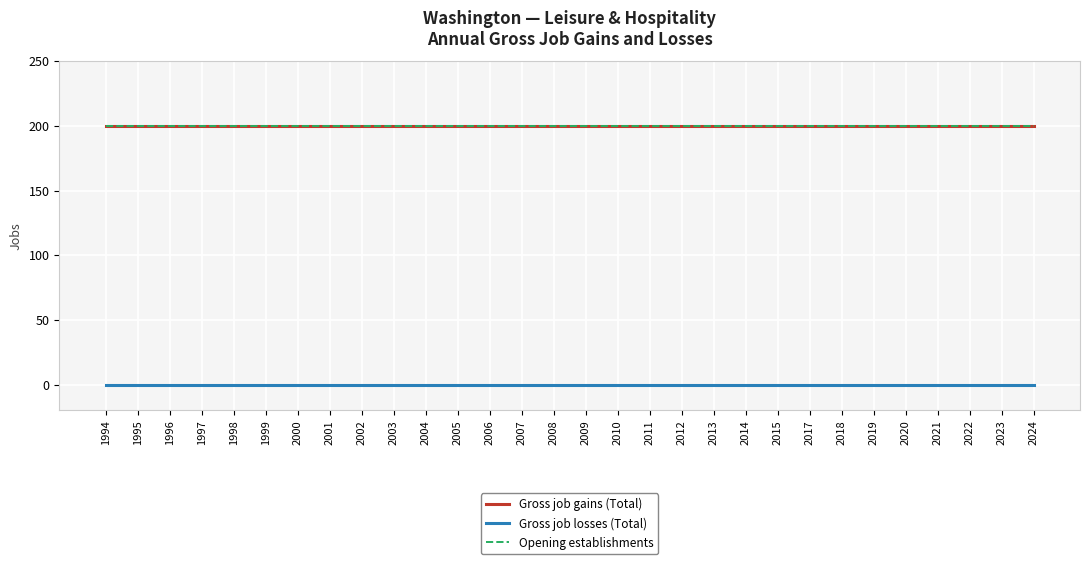

Does the chart have visible grid lines?

Yes